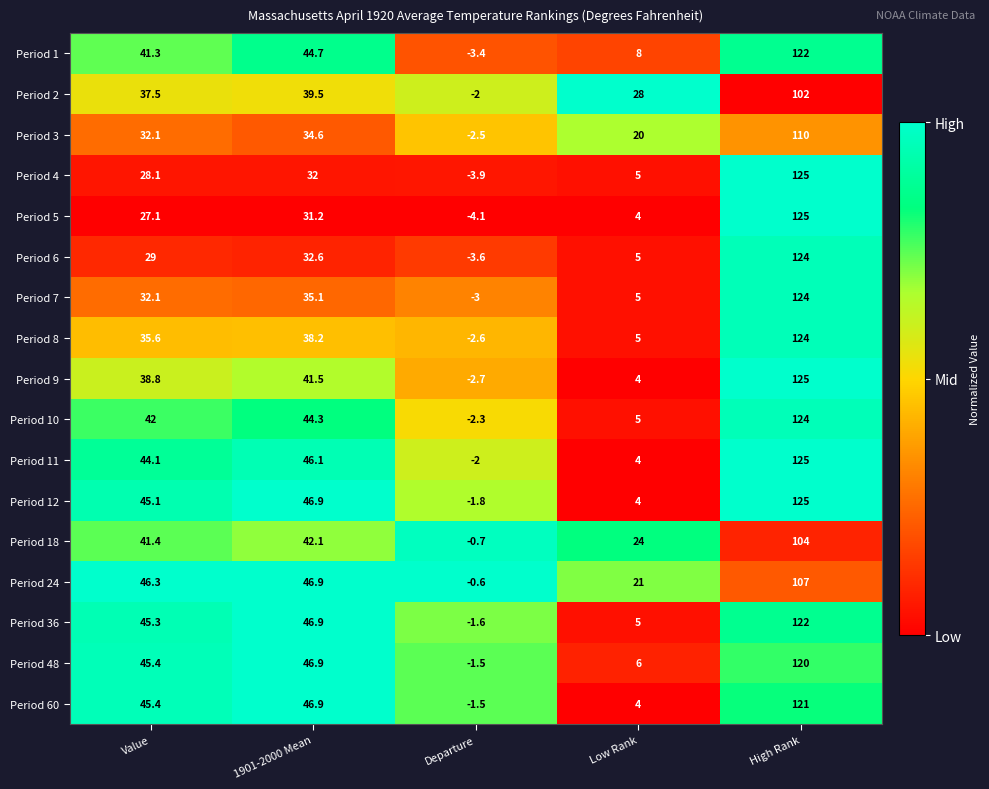

What is the spread (max minus min) of values at Departure?

3.5